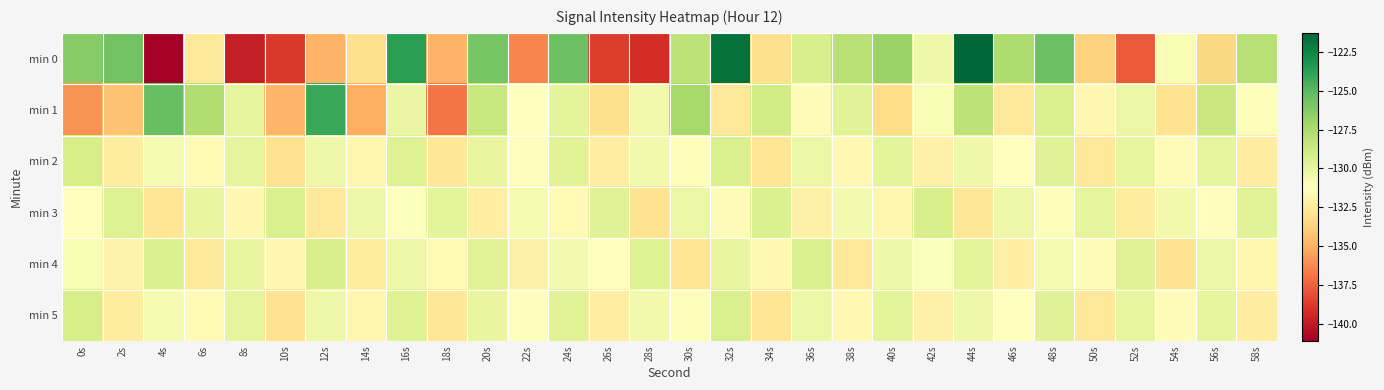

What is the total value across all series at 4s?

-790.0